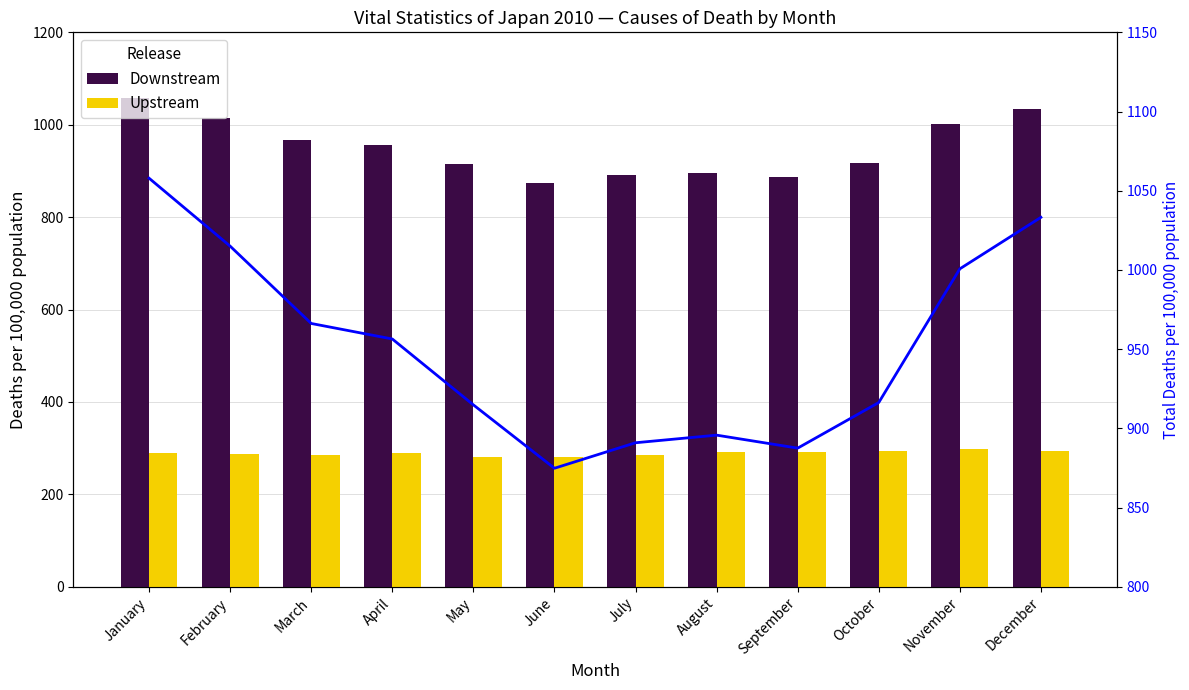

True or false: Total Deaths has a value of 454.6 at June.

False